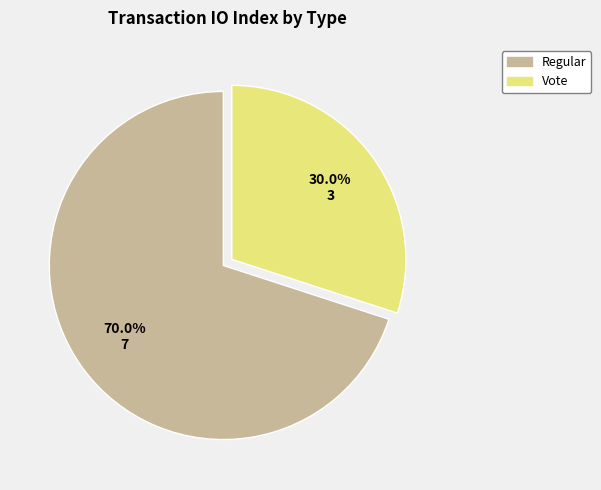

To the nearest percent, what is the difference between the largest and smallest slice percentages?

40%